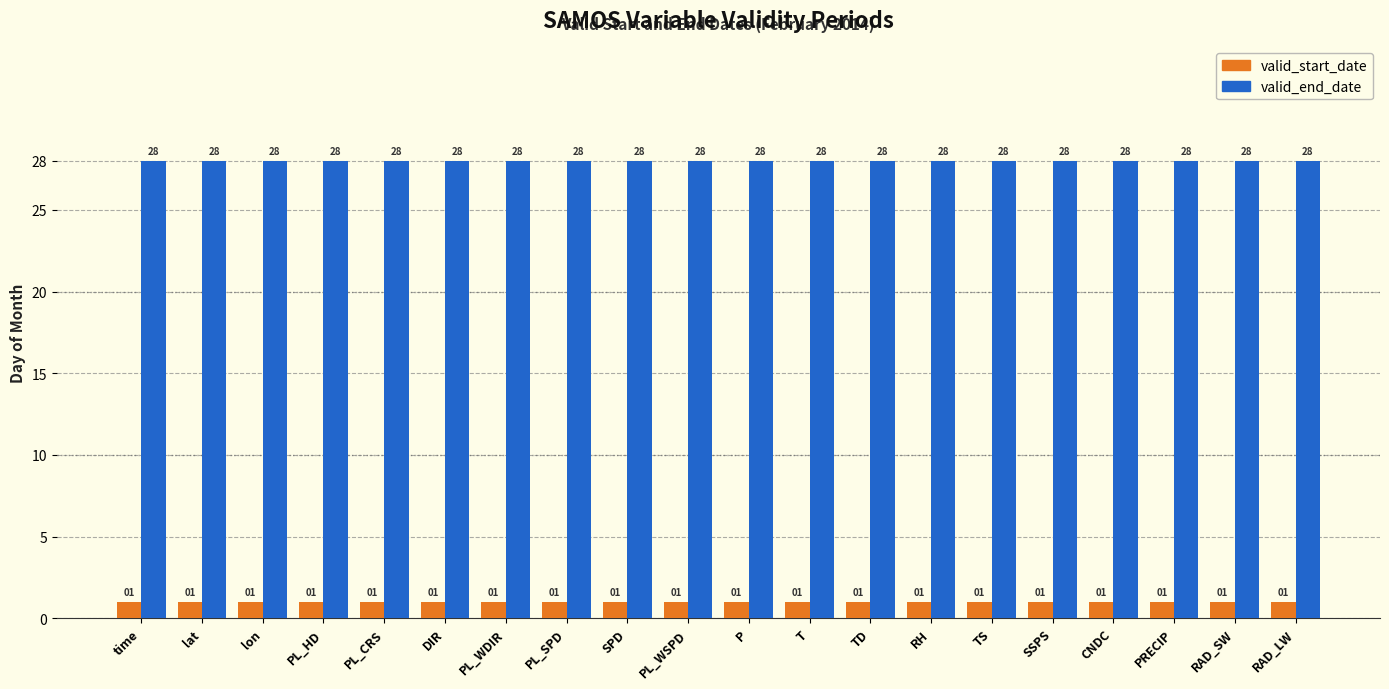

What is the value of the valid_end_date bar at the 16th from the left?

28